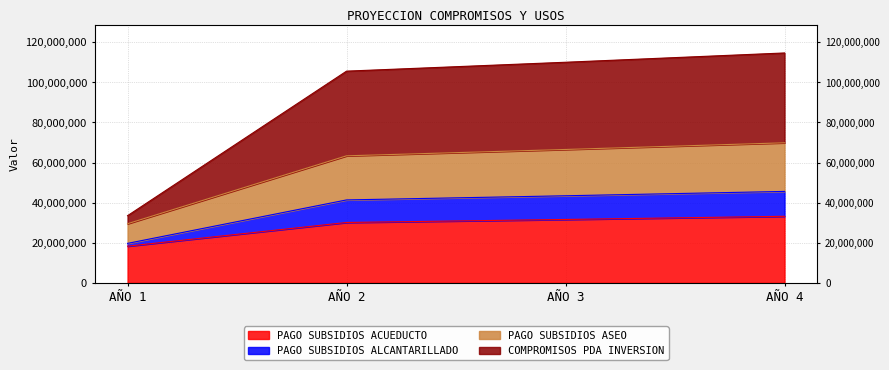

What is the sum of all PAGO SUBSIDIOS ACUEDUCTO values?

113180643